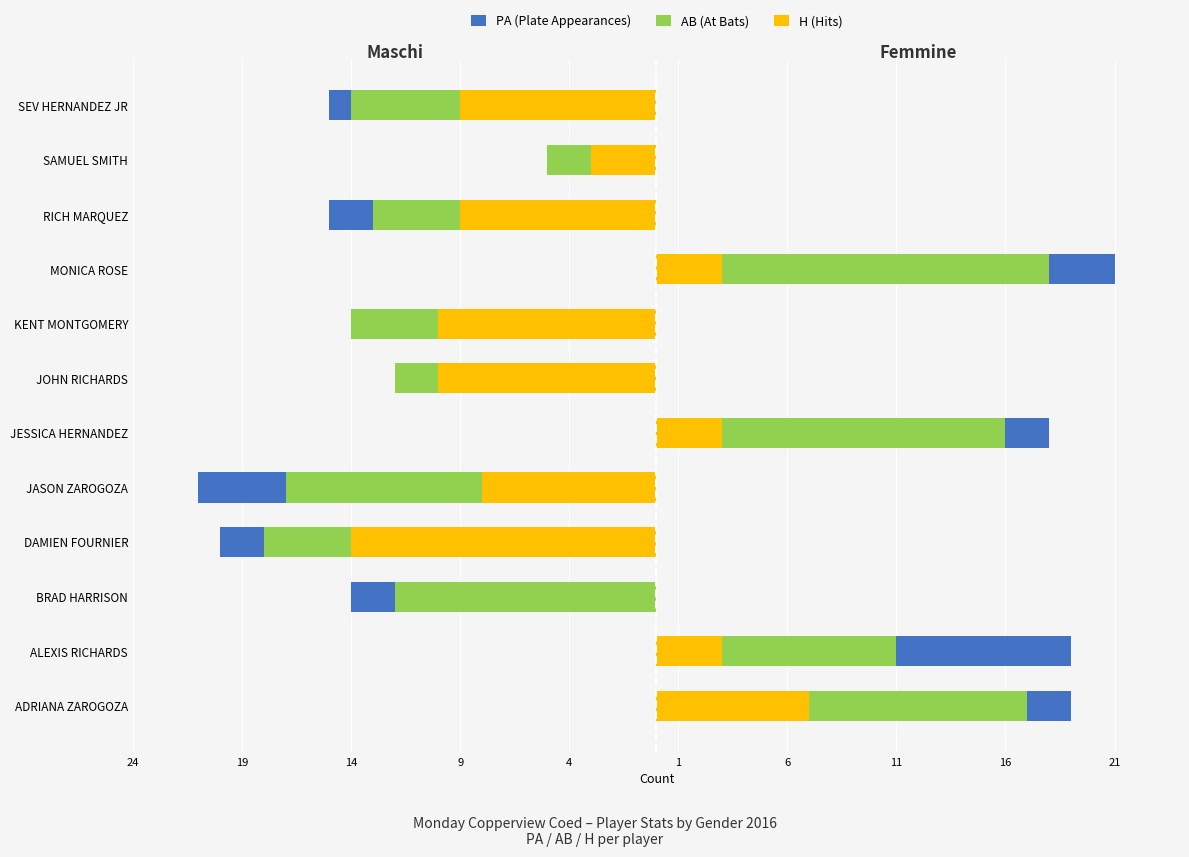

At how many categories does at least one series exceed -1?

8